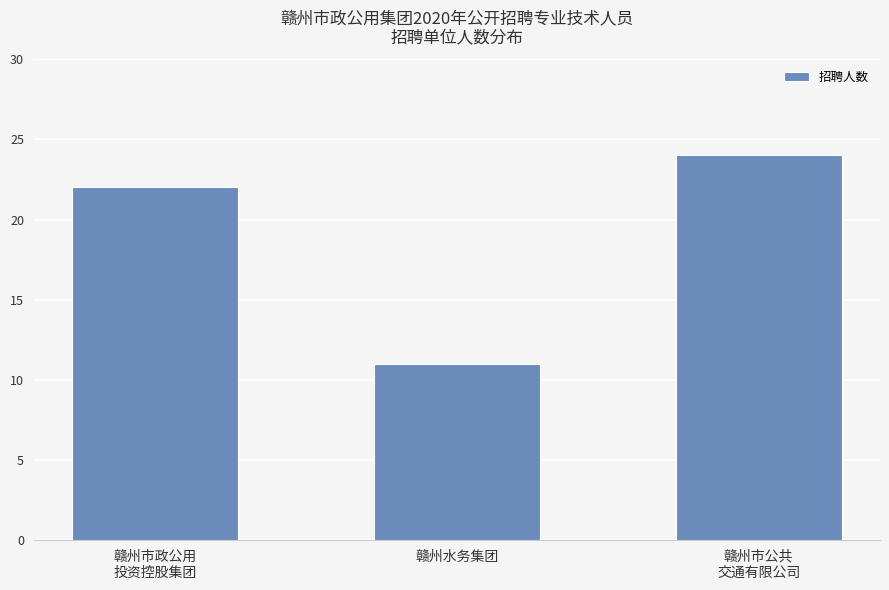

At which label is the value closest to 17?

赣州市政公用
投资控股集团